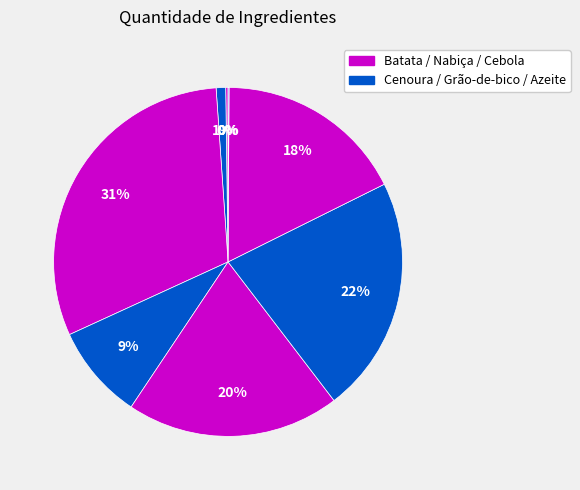

Which slice is the largest?

Batata